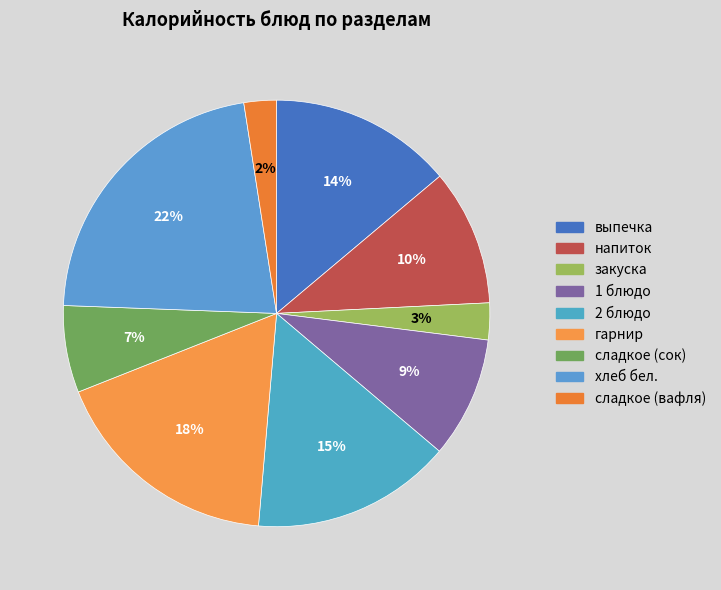

How much of the chart is everything except сладкое (вафля)?

97.5%